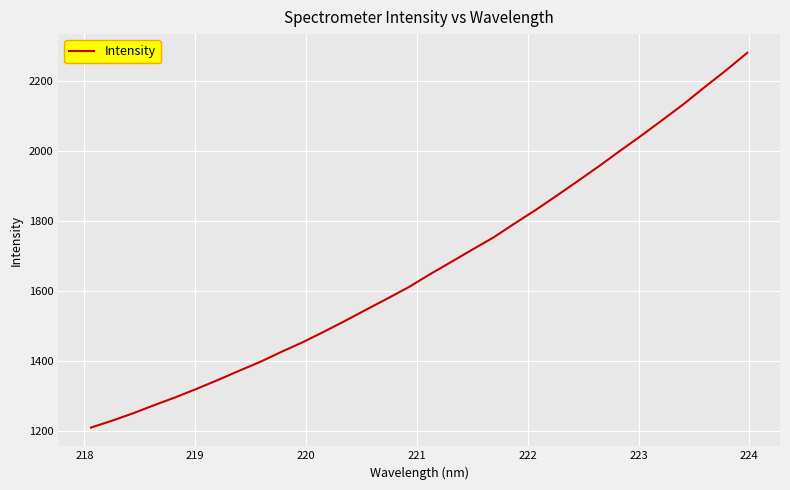

What is the maximum value shown in the chart?

2280.3